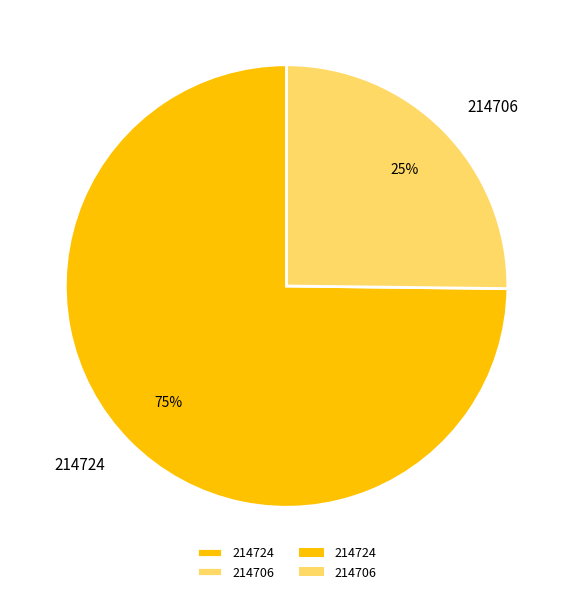

What is the smallest slice in the pie chart?

214706